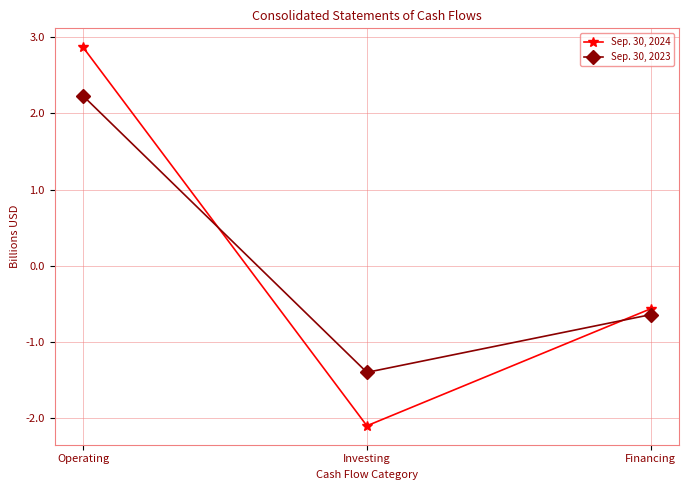

What are all the series names shown in the legend?

Sep. 30, 2024, Sep. 30, 2023